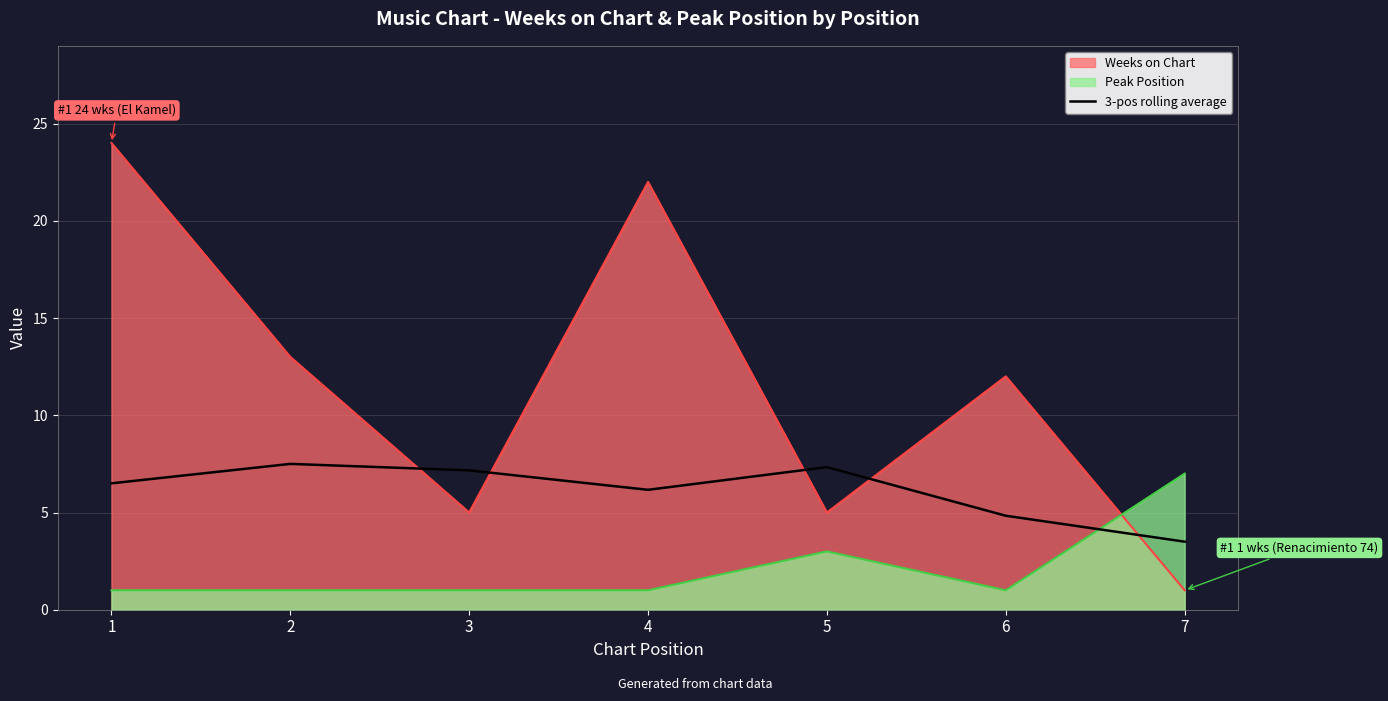

At which label is the value closest to 5?

6